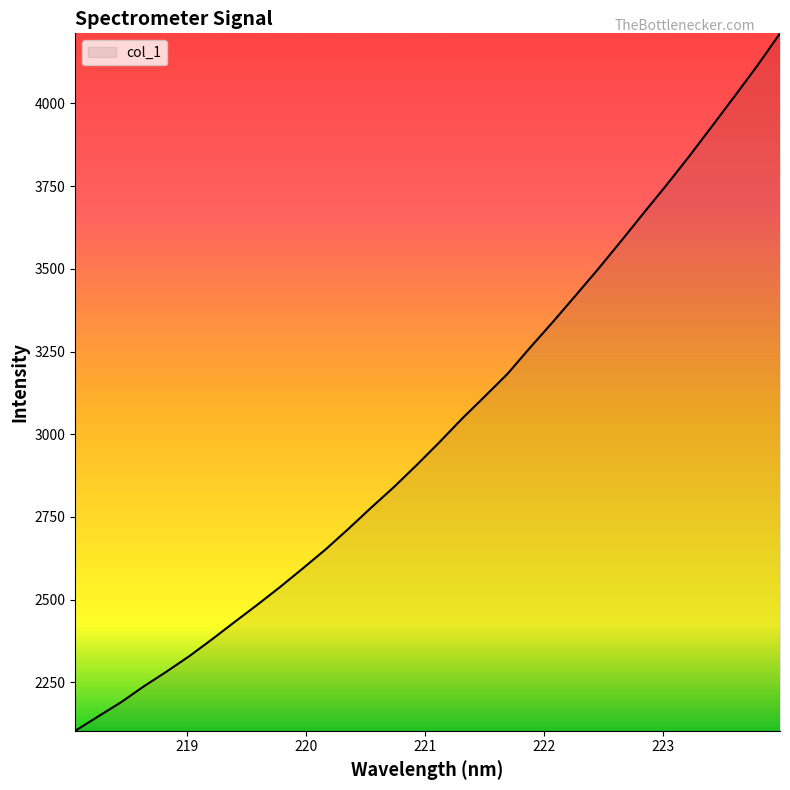

What is the smallest value displayed?

2103.6